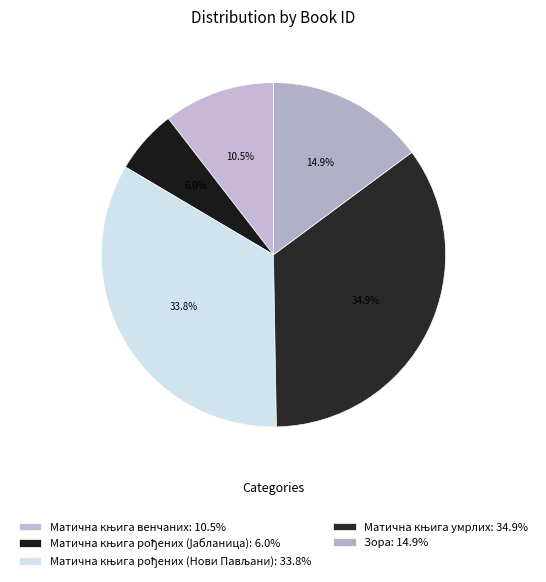

Rank the categories by value from highest to lowest.

Матична књига умрлих, Матична књига рођених (Нови Пављани), Зора, Матична књига венчаних, Матична књига рођених (Јабланица)